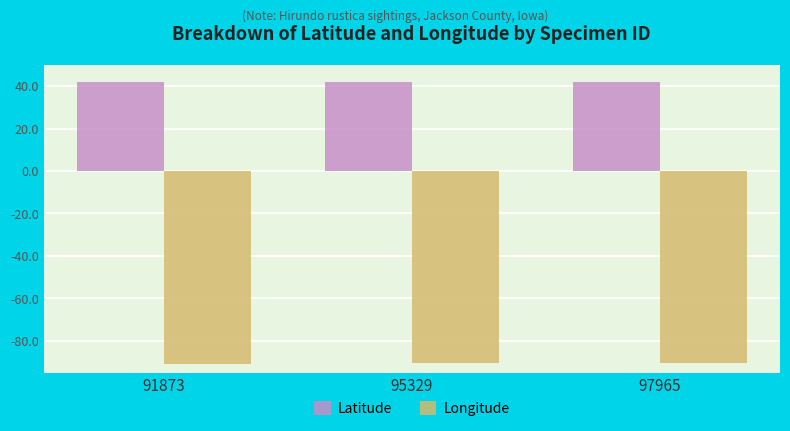

What is the spread (max minus min) of values at 91873?

132.9